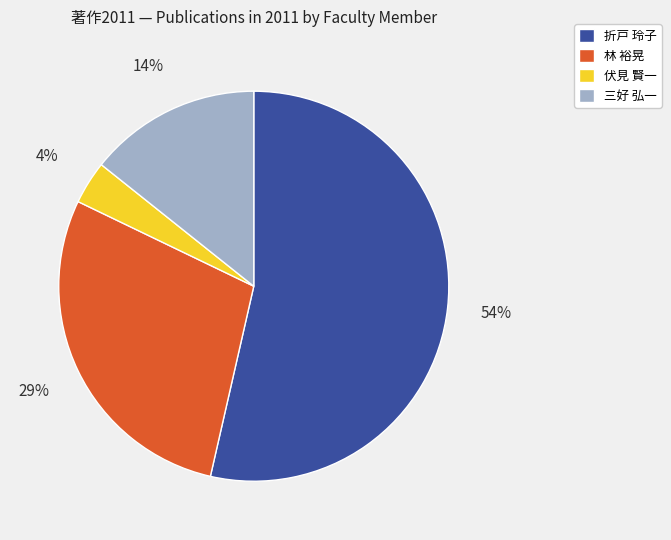

Is 三好 弘一 the majority of the pie?

No